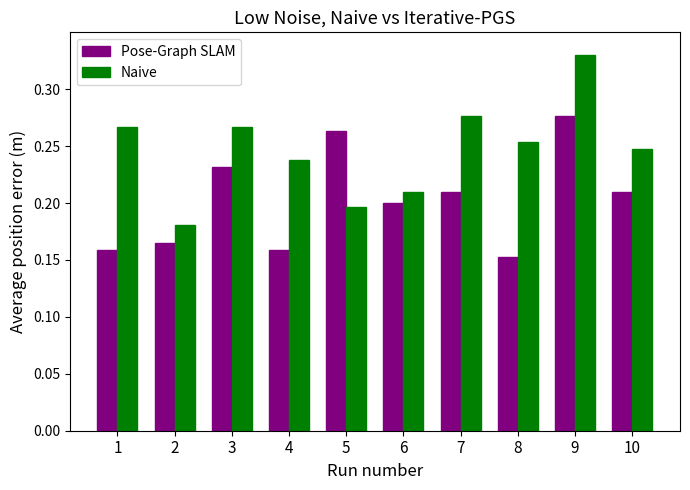

Is it true that Naive equals 0.2 at 10?

True